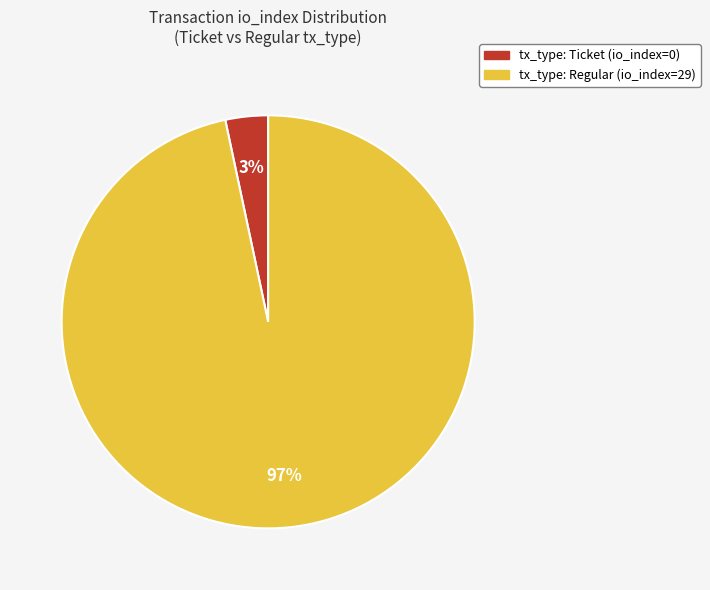

Between tx_type: Ticket (io_index=0) and tx_type: Regular (io_index=29), which is larger?

tx_type: Regular (io_index=29)